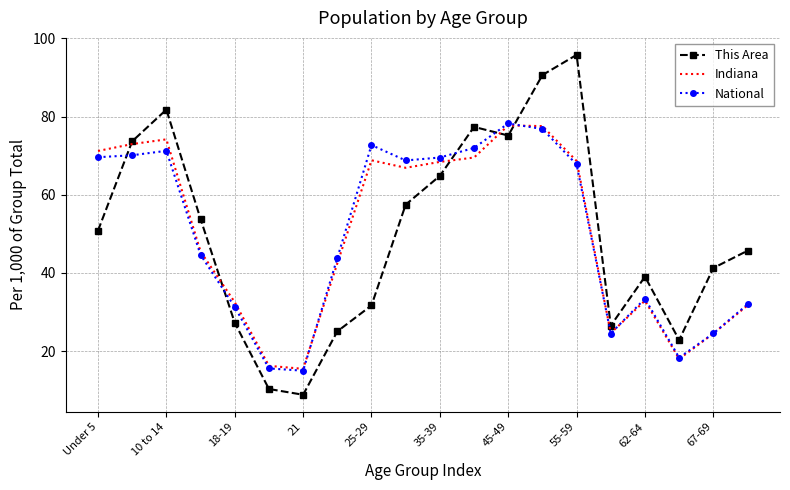

Which series has the widest spread of values?

This Area